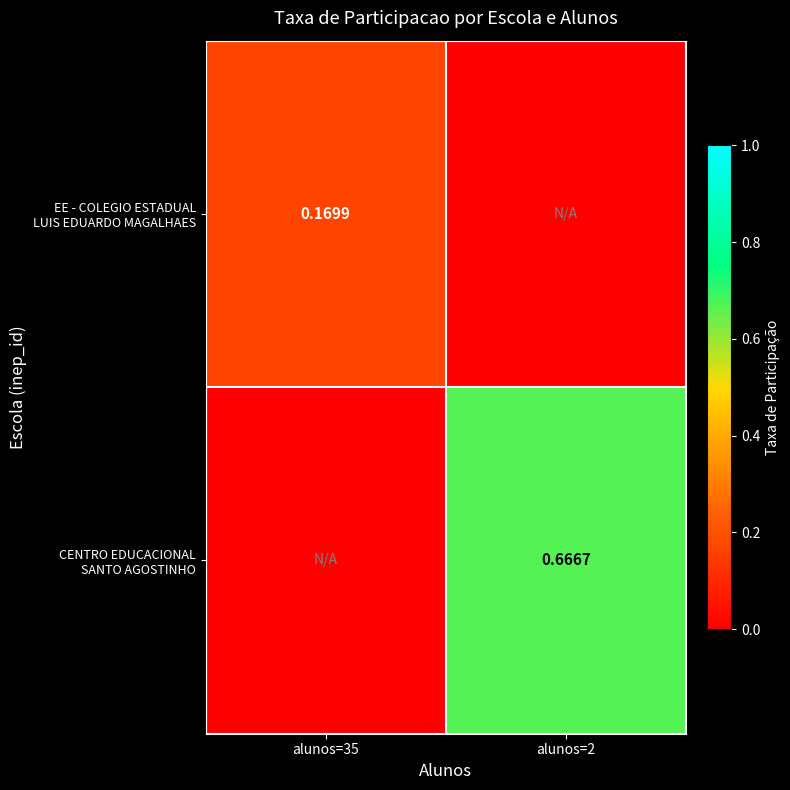

What is the difference between the EE - COLEGIO ESTADUAL LUIS EDUARDO MAGALHAES values at alunos=2 and alunos=35?

0.2